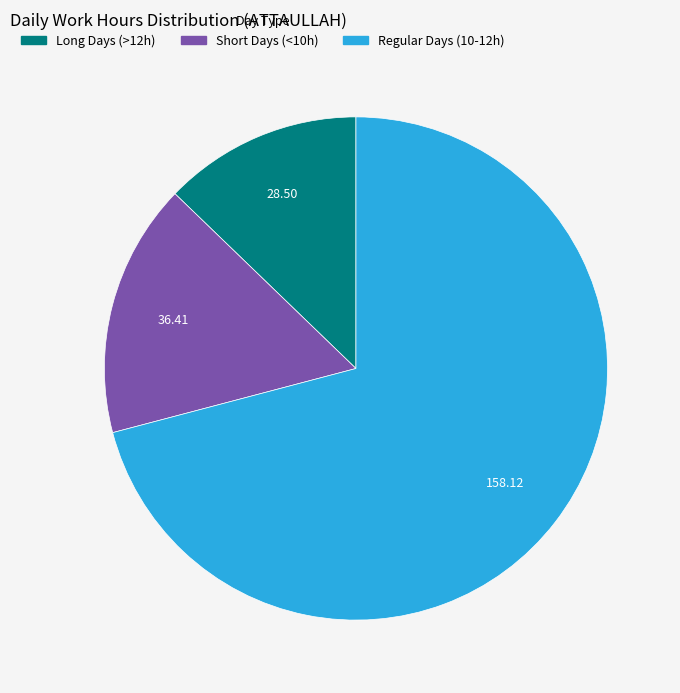

Does any single category account for the majority?

Yes